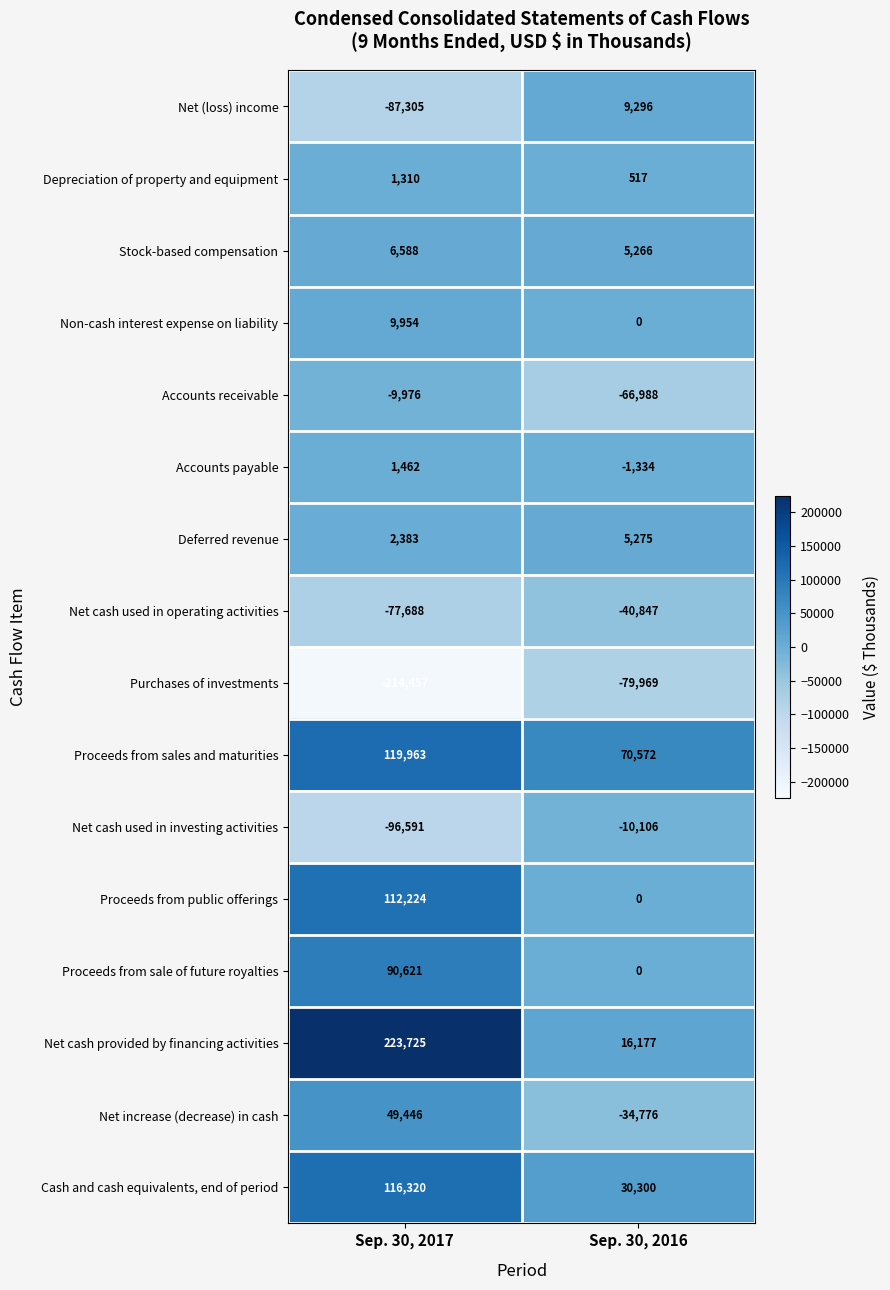

How many negative values does the Net increase (decrease) in cash series have?

1